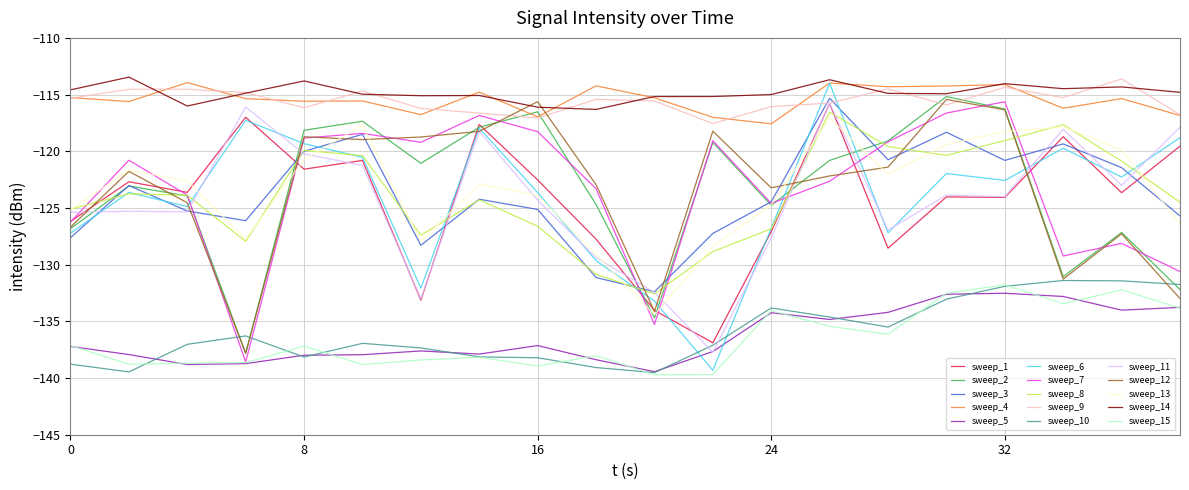

What is the minimum value shown in the chart?

-139.7